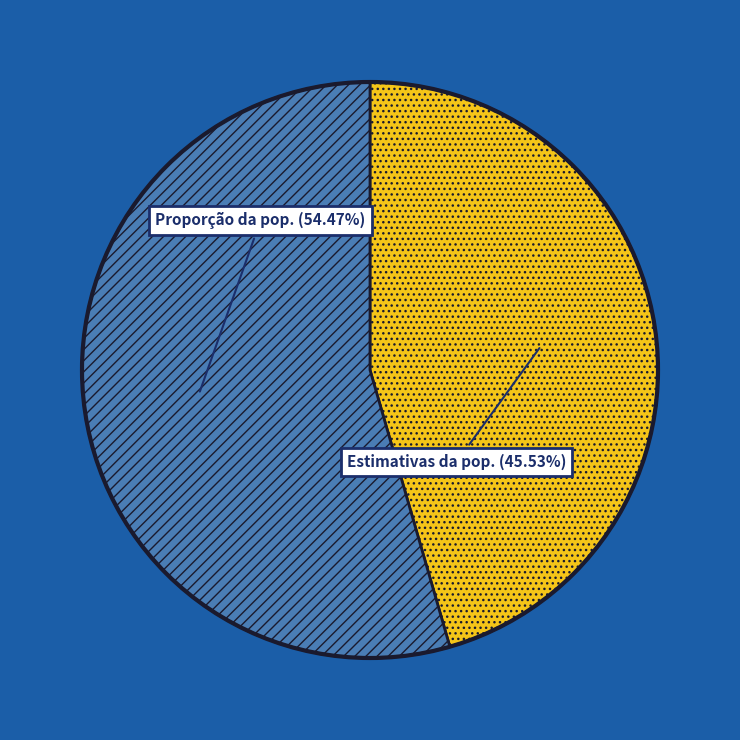

Is there a majority slice in this chart?

Yes